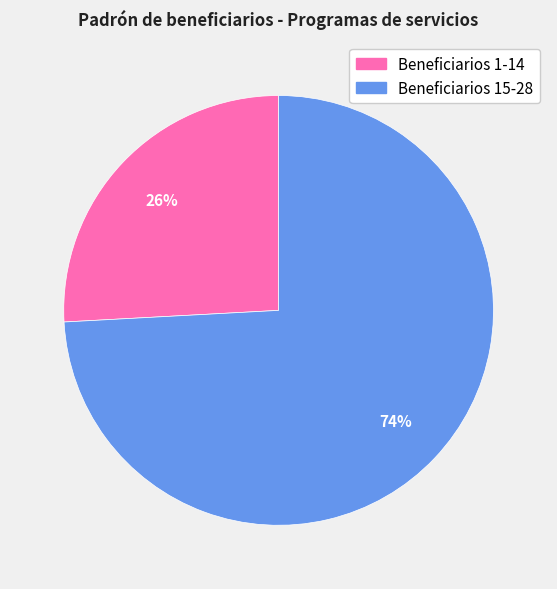

How many segments does this pie chart have?

2